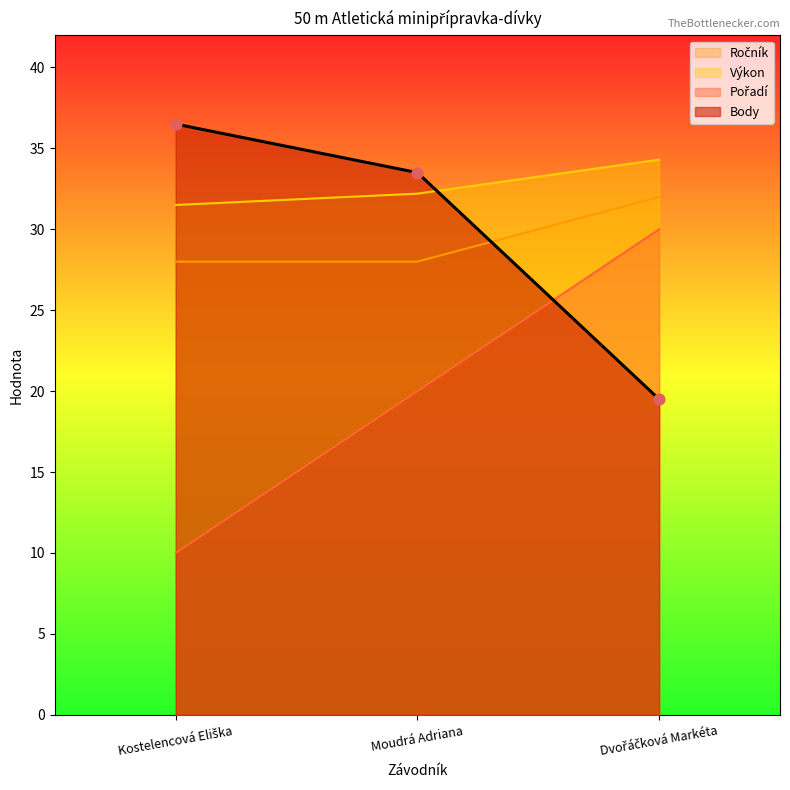

At how many categories does at least one series exceed 31?

3